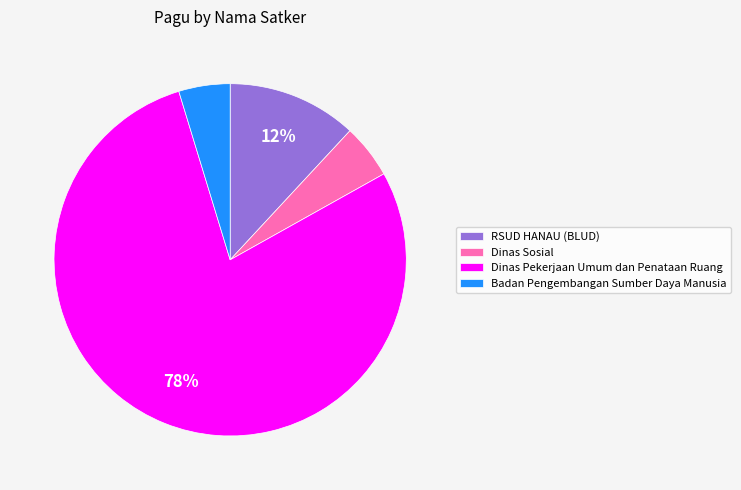

Is it true that RSUD HANAU (BLUD) is 12% of the pie?

True